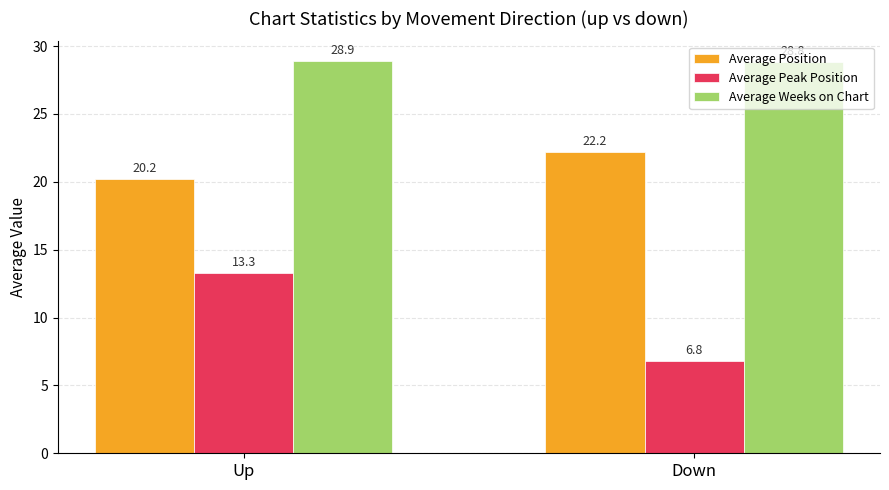

What is the highest value of the Average Position series?

22.2